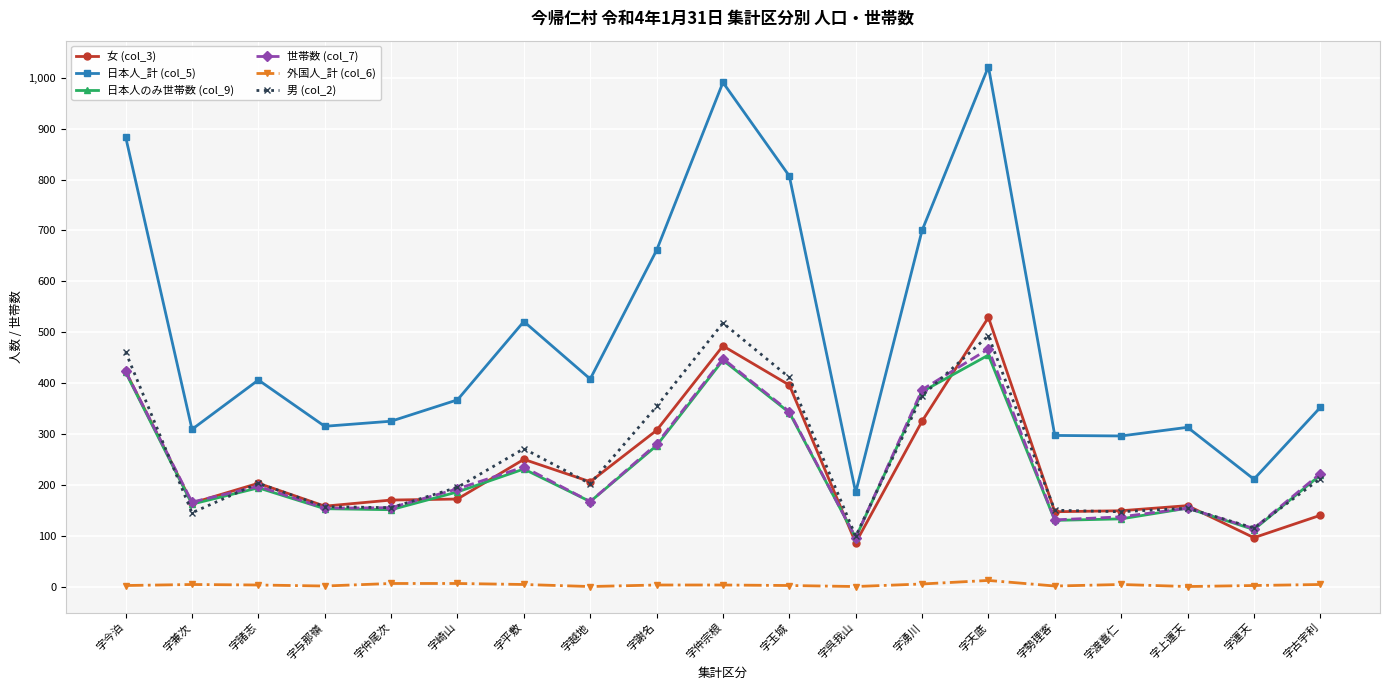

True or false: 外国人_計 (col_6) and 女 (col_3) intersect in this chart.

False